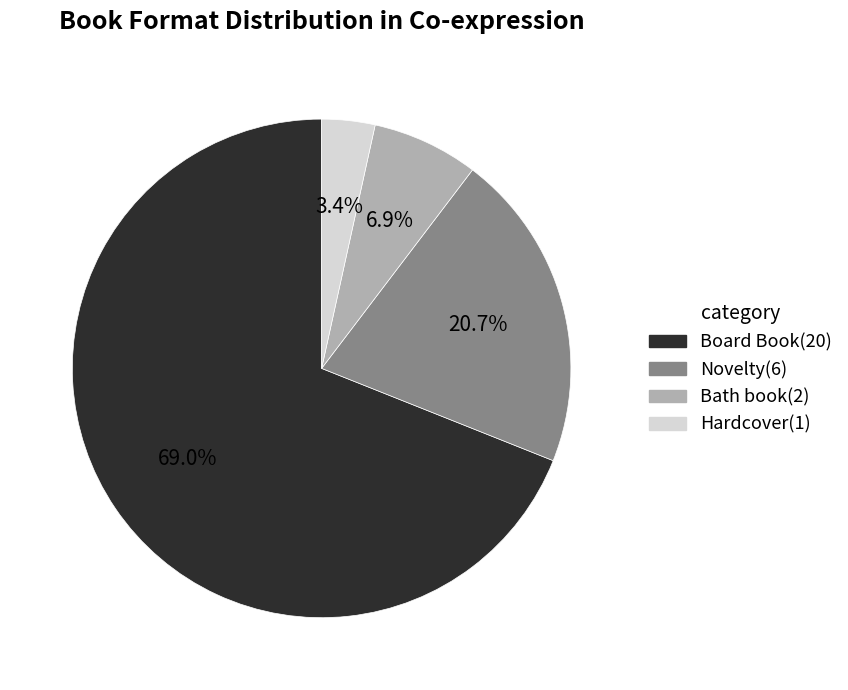

Is there a majority slice in this chart?

Yes